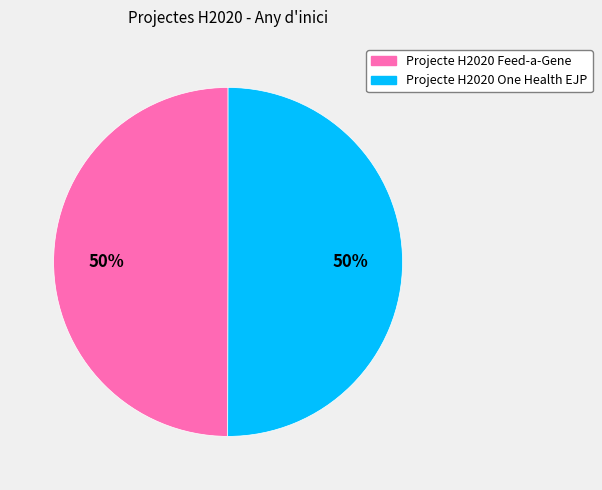

How many segments does this pie chart have?

2